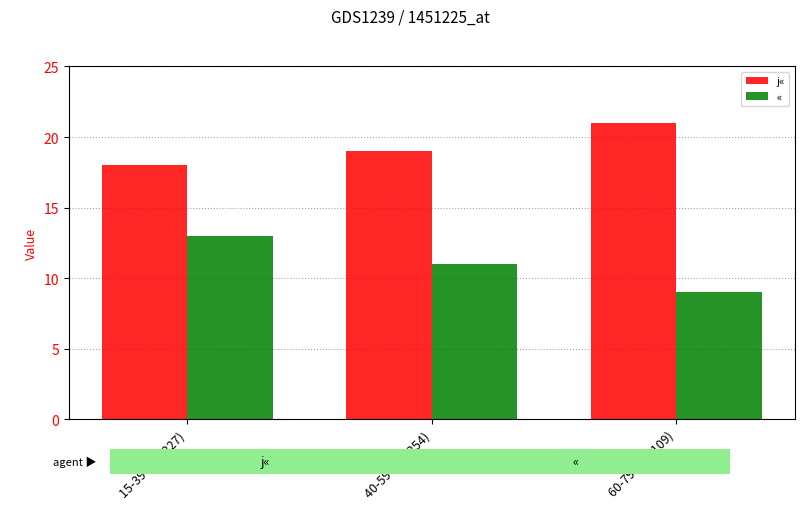

What are all the series names shown in the legend?

j«, «